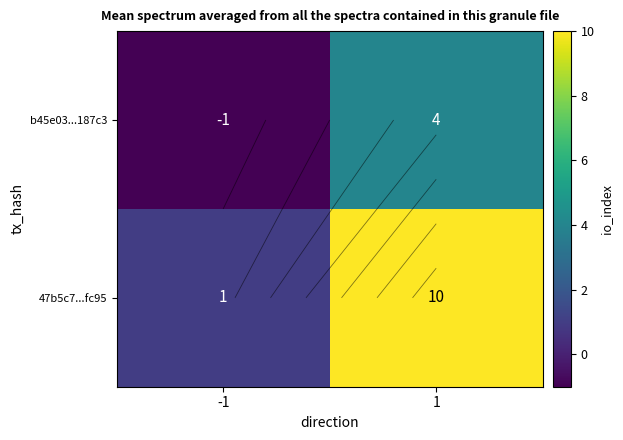

How many data points does each series have?

2